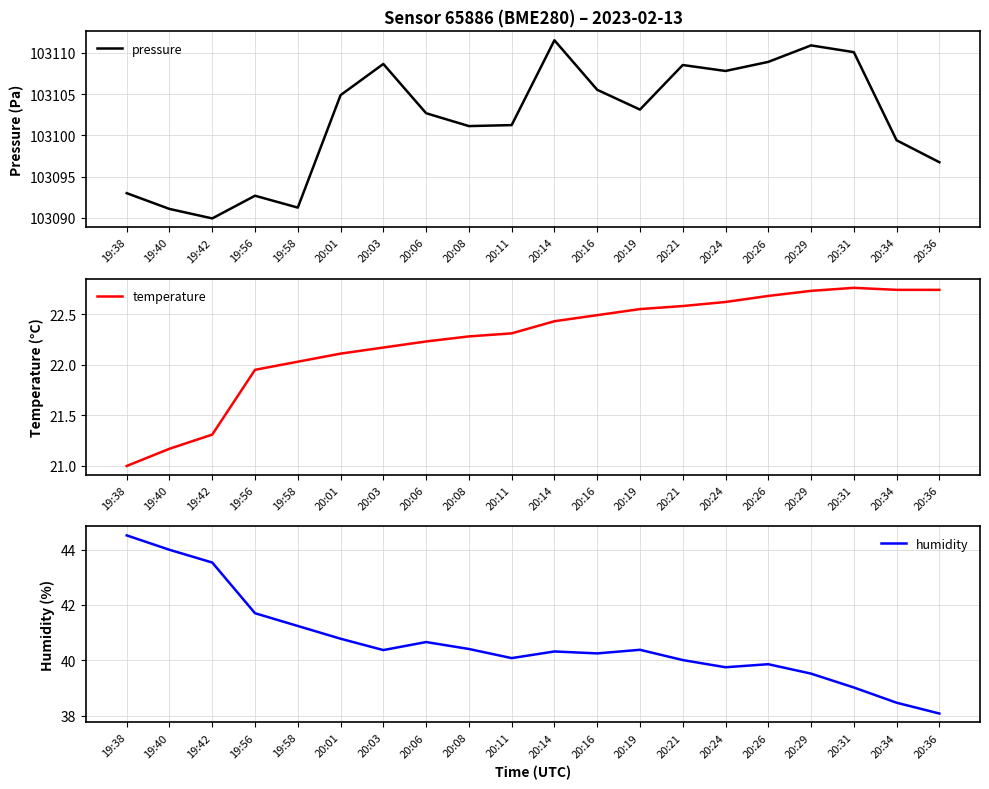

True or false: temperature and humidity intersect in this chart.

False